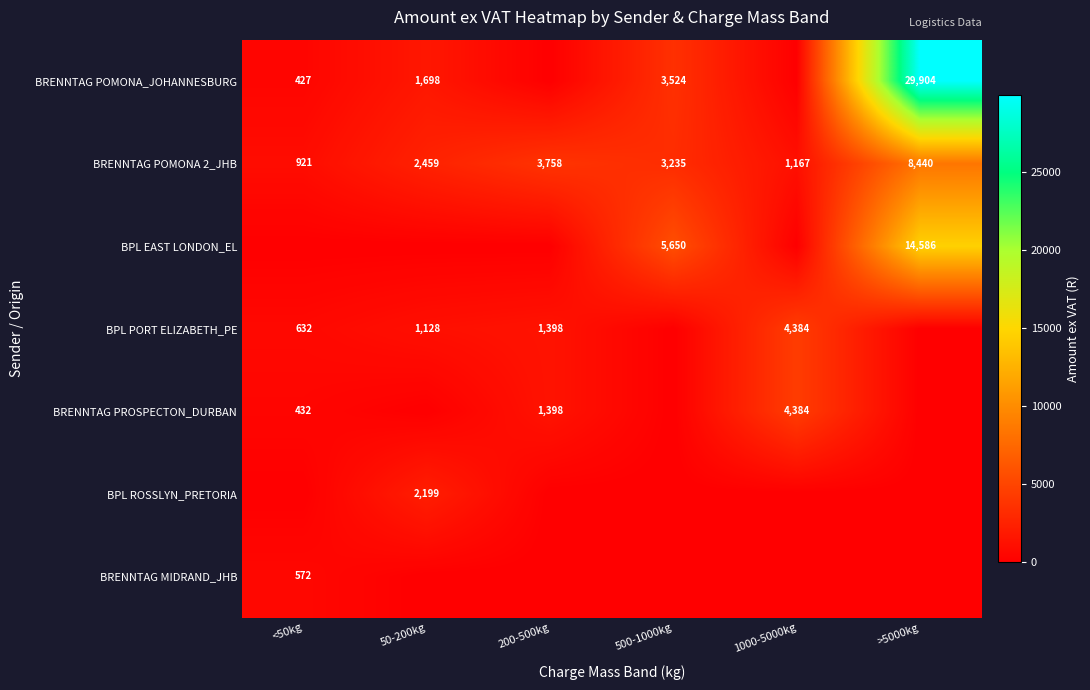

What is the total value across all series at 500-1000kg?

12408.2